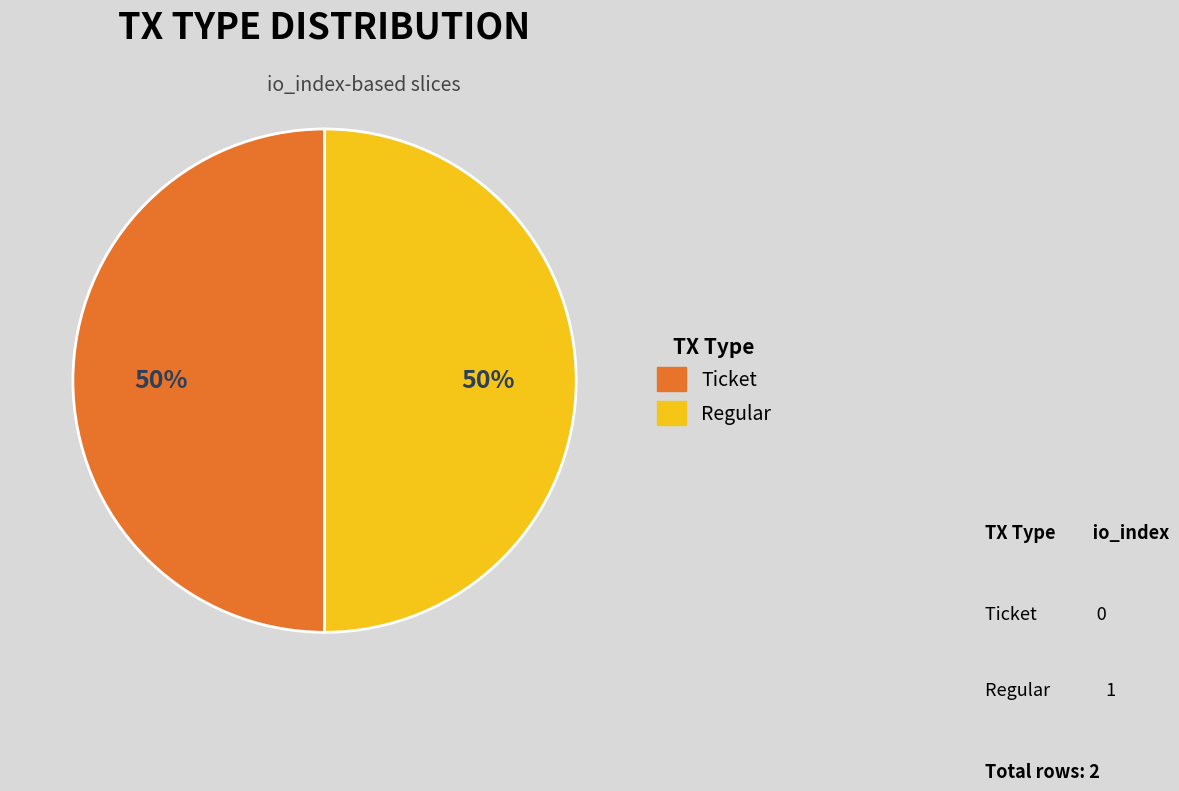

Is it true that Ticket is 62% of the pie?

False